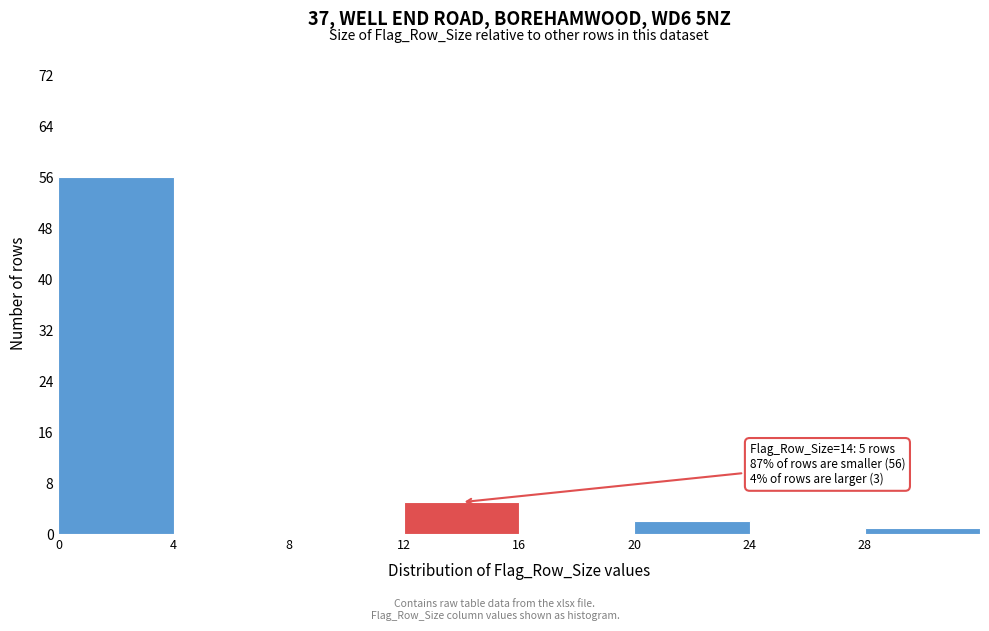

Which range on the x-axis has the tallest bar?

0 to 4